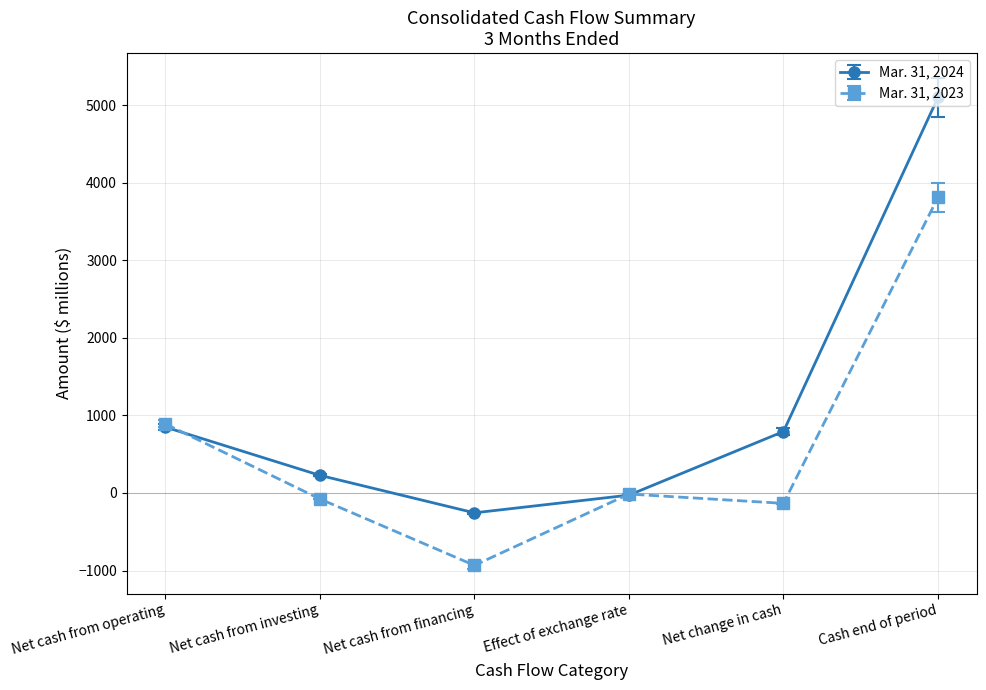

How many categories are shown in the chart?

6